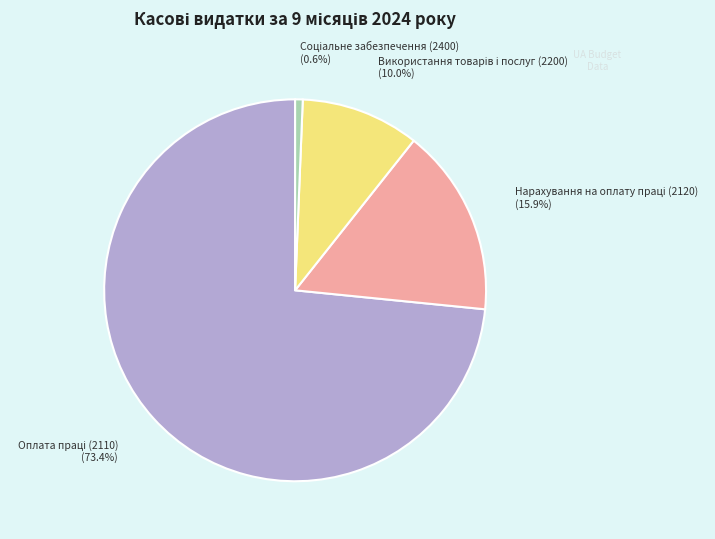

Does any single category account for the majority?

Yes